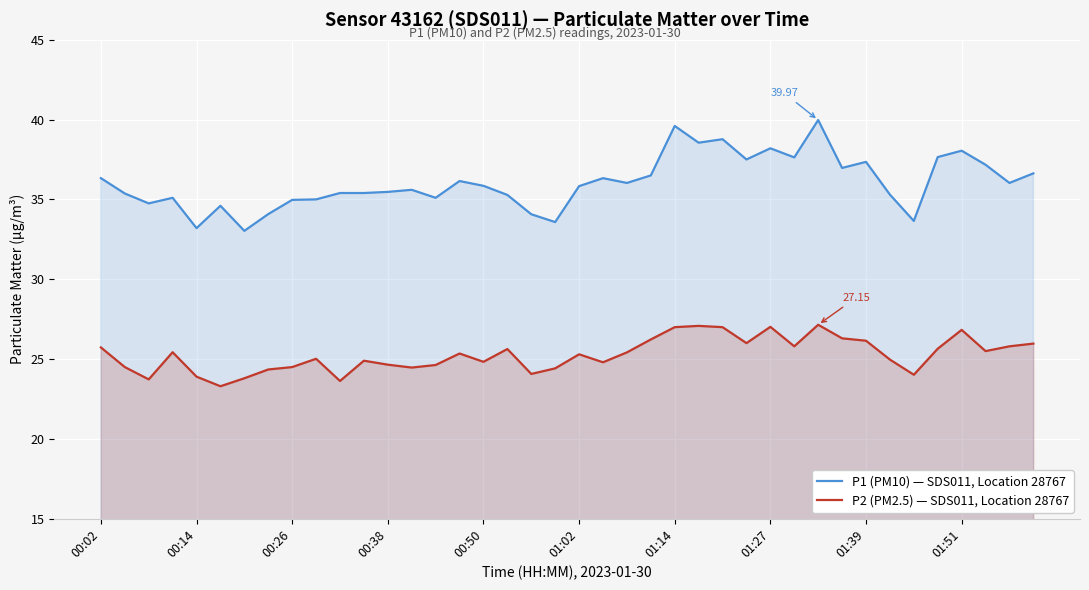

Which series has the largest range (max minus min)?

P1 (PM10) — SDS011, Location 28767